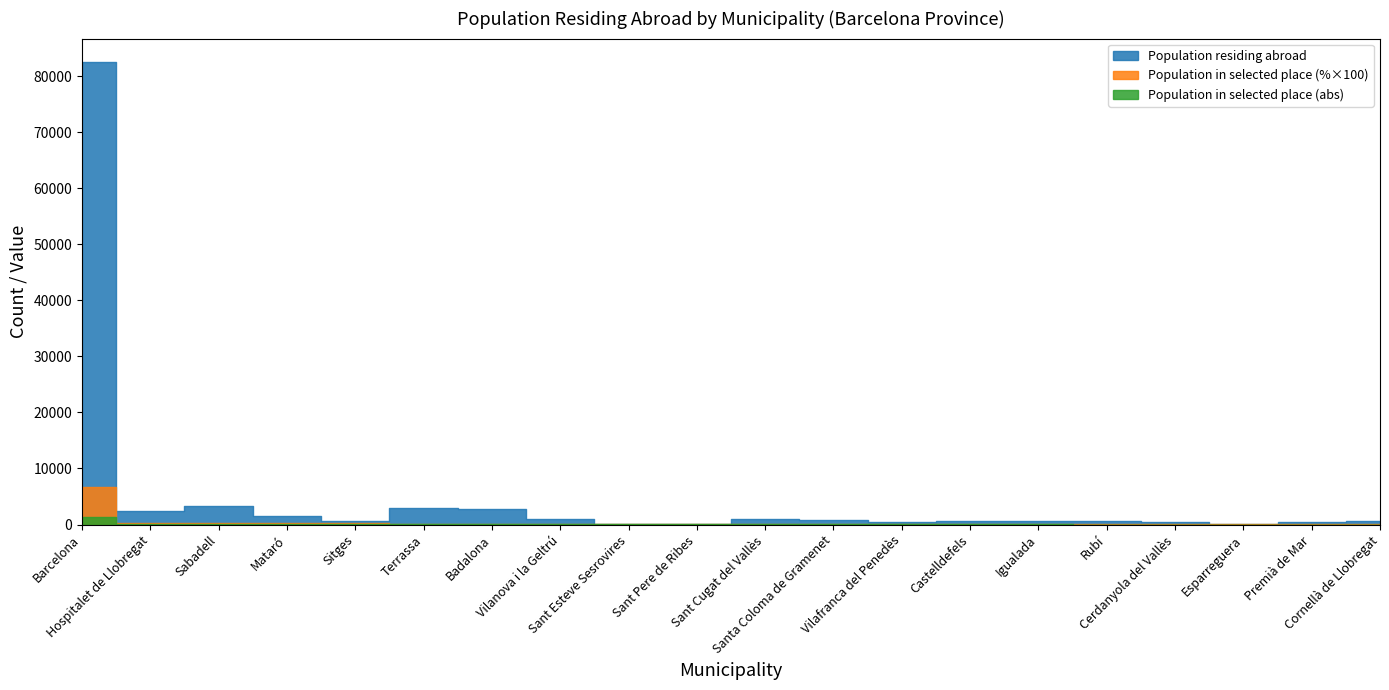

What is the total value across all series at Sabadell?

3368.3